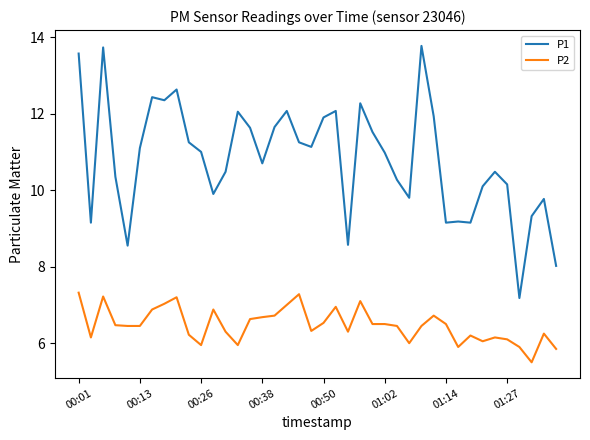

Rank the series by their average value, from highest to lowest.

P1, P2